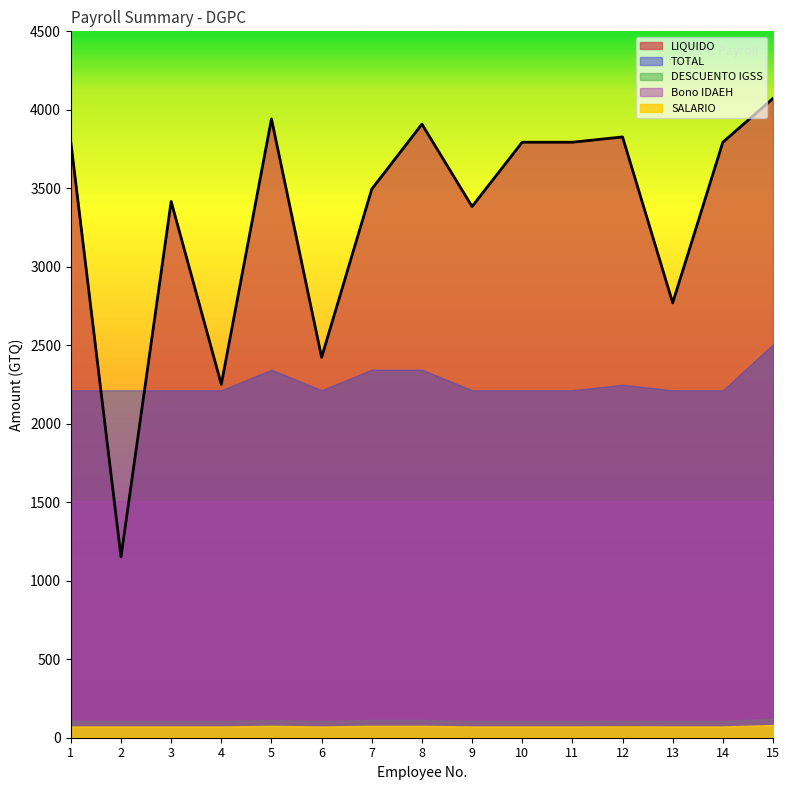

True or false: TOTAL and SALARIO intersect in this chart.

False